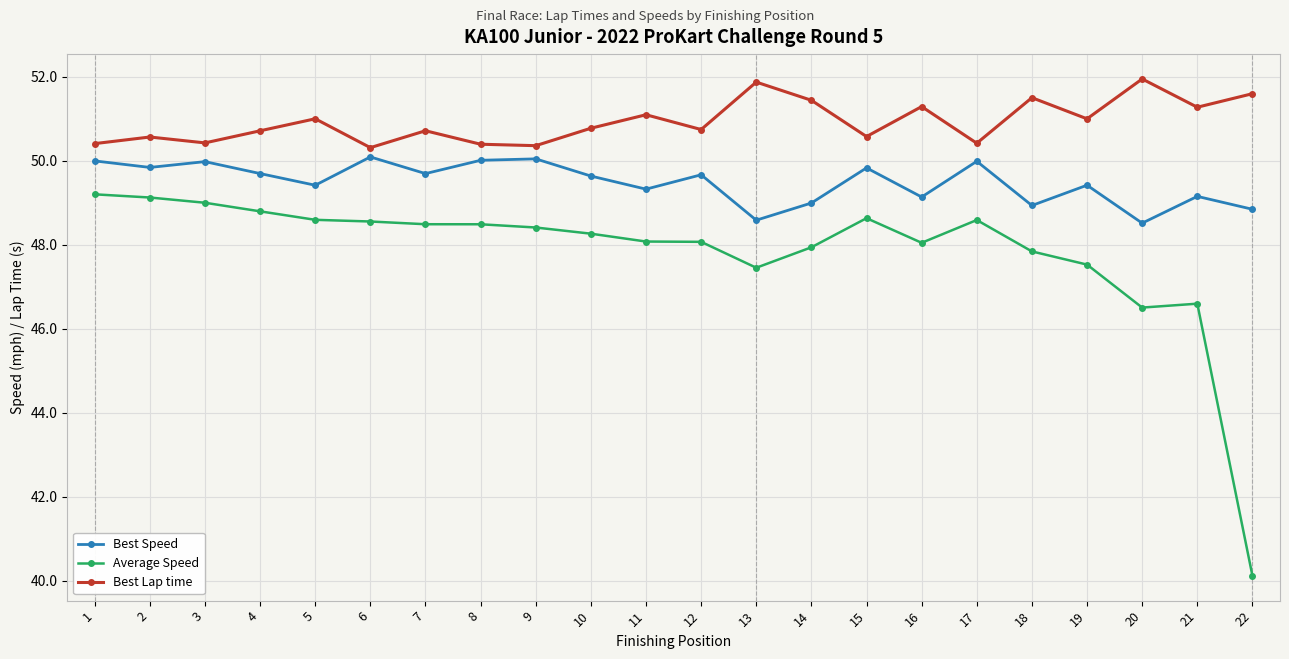

At how many categories does at least one series exceed 43?

22